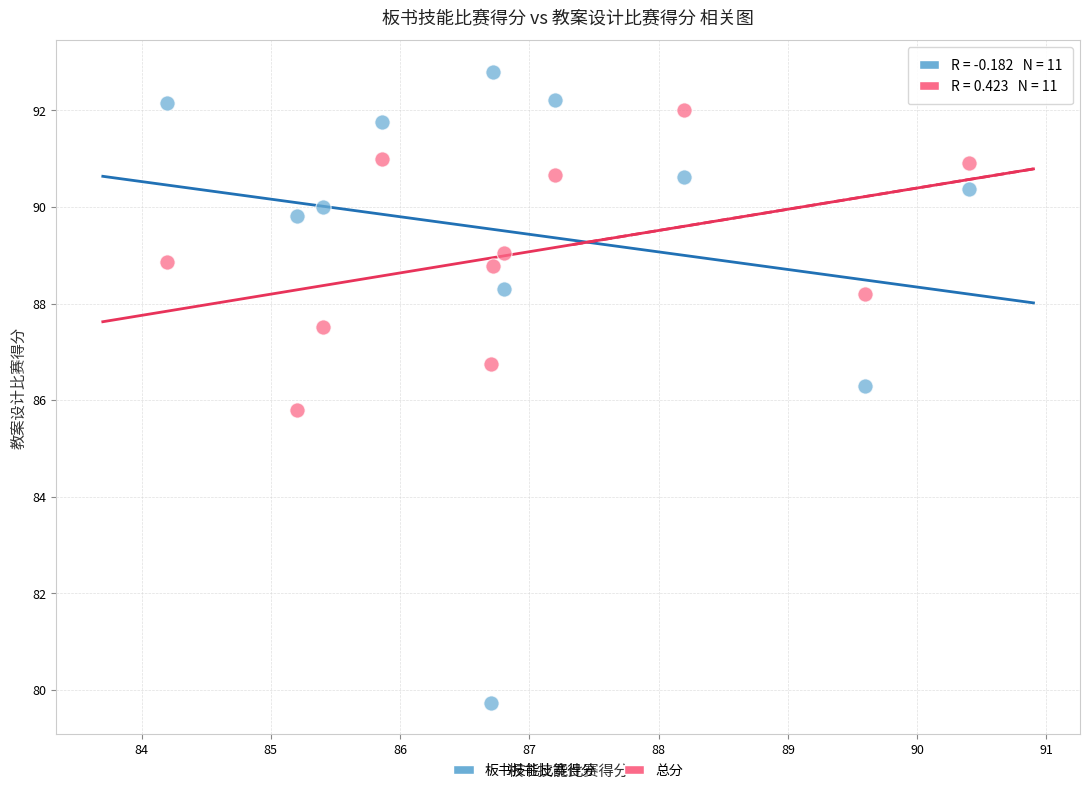

Which series has the widest spread of Y values?

板书技能比赛得分